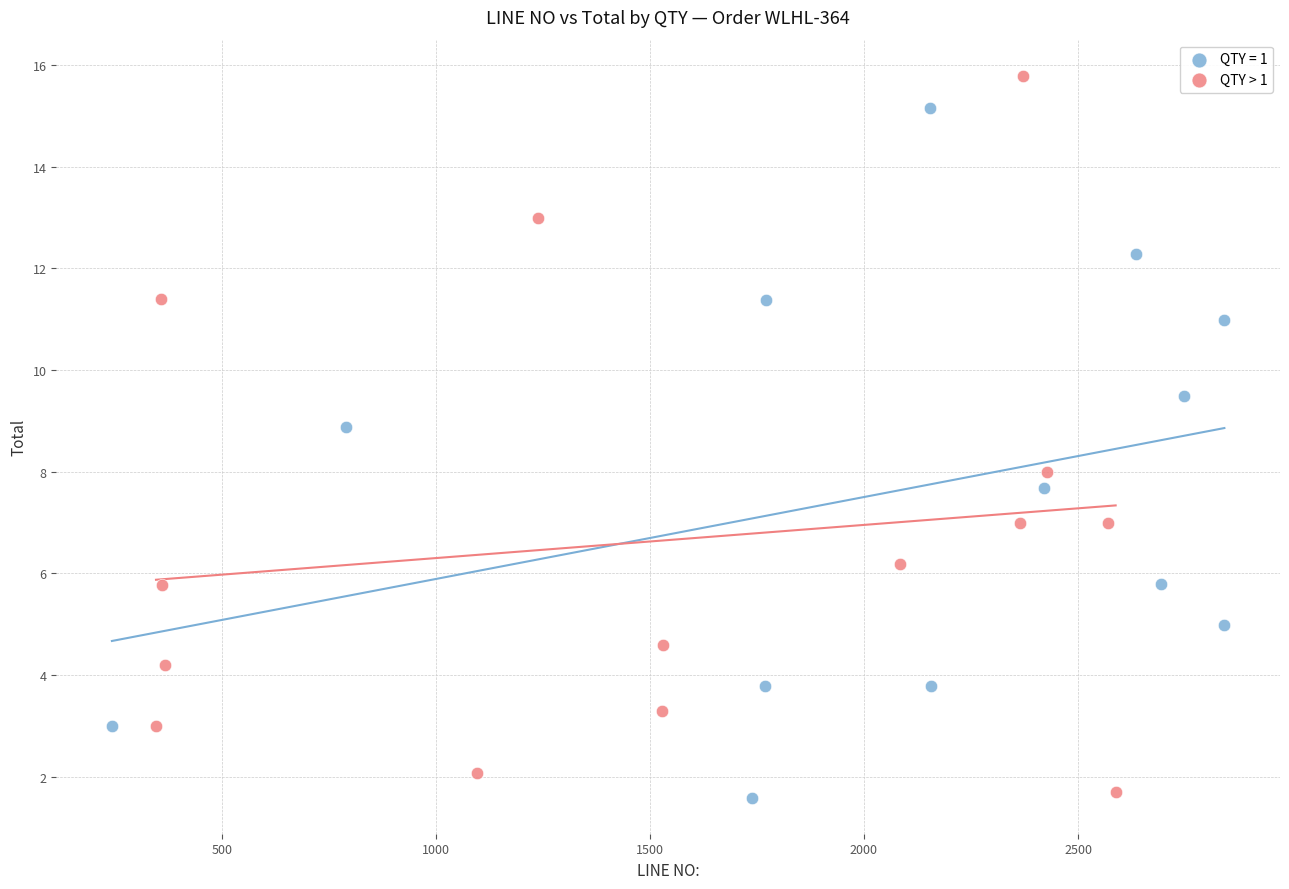

Which series contains the highest Y value?

QTY > 1